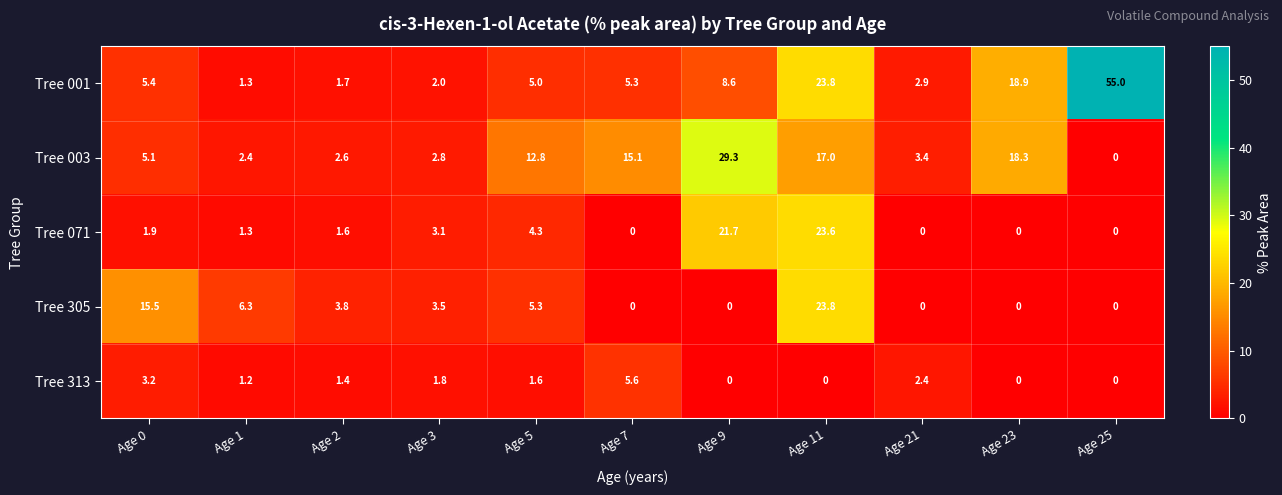

What is the difference between the highest and lowest values at Age 3?

1.7